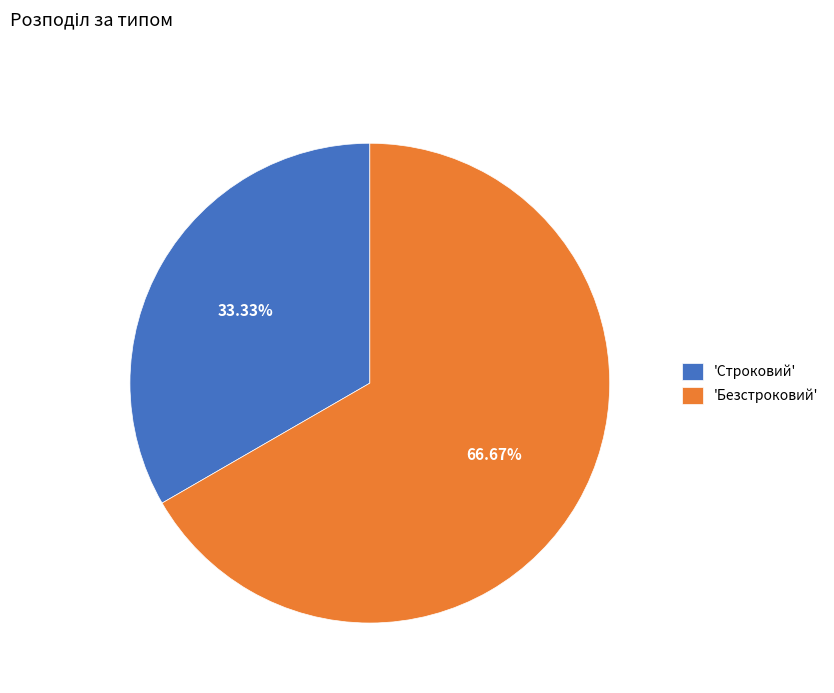

Between 'Безстроковий' and 'Строковий', which is larger?

'Безстроковий'